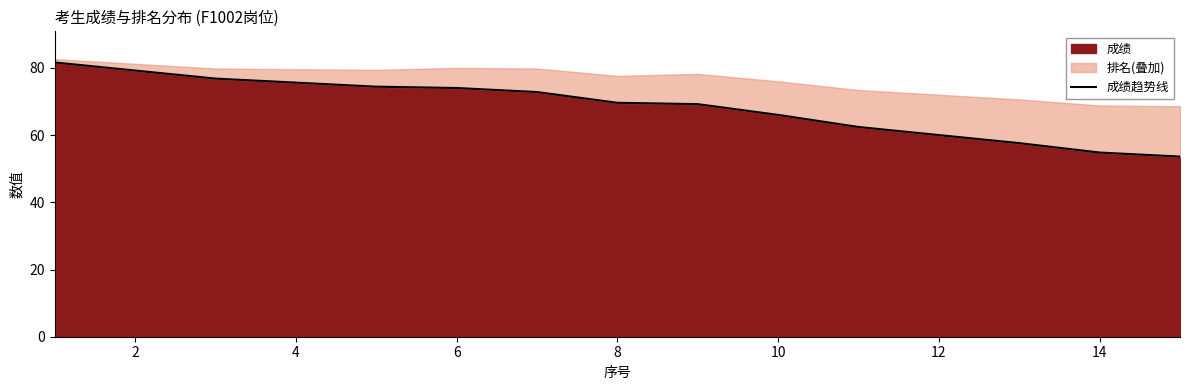

The 成绩 series shows 66.0 at 10. True or false?

True